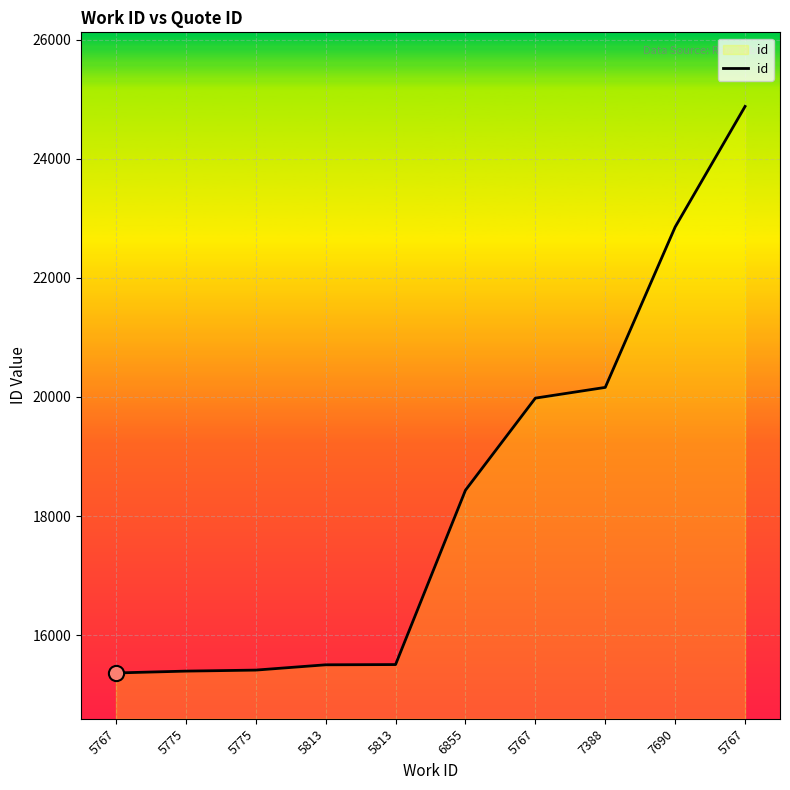

What is the change in value from 6855 to 7388?

+1726